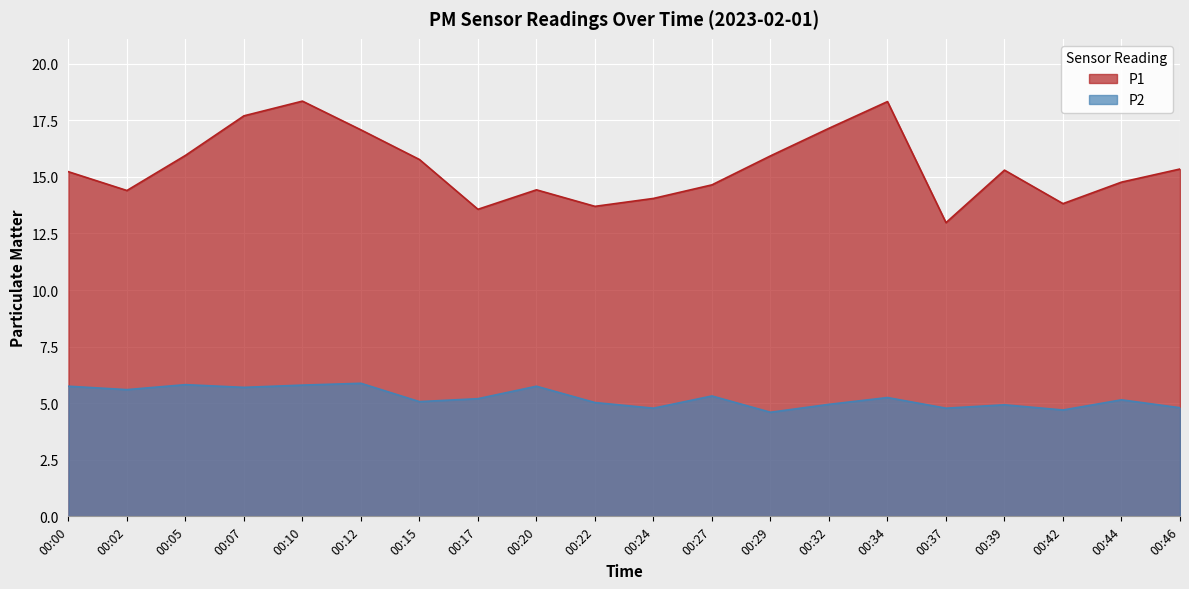

Reading right to left, extract all data points from this chart.

P1: 00:46=15.3	00:44=14.8	00:42=13.8	00:39=15.3	00:37=13.0	00:34=18.3	00:32=17.1	00:29=15.9	00:27=14.7	00:24=14.1	00:22=13.7	00:20=14.4	00:17=13.6	00:15=15.8	00:12=17.1	00:10=18.4	00:07=17.7	00:05=15.9	00:02=14.4	00:00=15.2
P2: 00:46=4.8	00:44=5.2	00:42=4.7	00:39=4.9	00:37=4.8	00:34=5.2	00:32=5.0	00:29=4.6	00:27=5.3	00:24=4.8	00:22=5.0	00:20=5.8	00:17=5.2	00:15=5.1	00:12=5.9	00:10=5.8	00:07=5.7	00:05=5.8	00:02=5.6	00:00=5.8